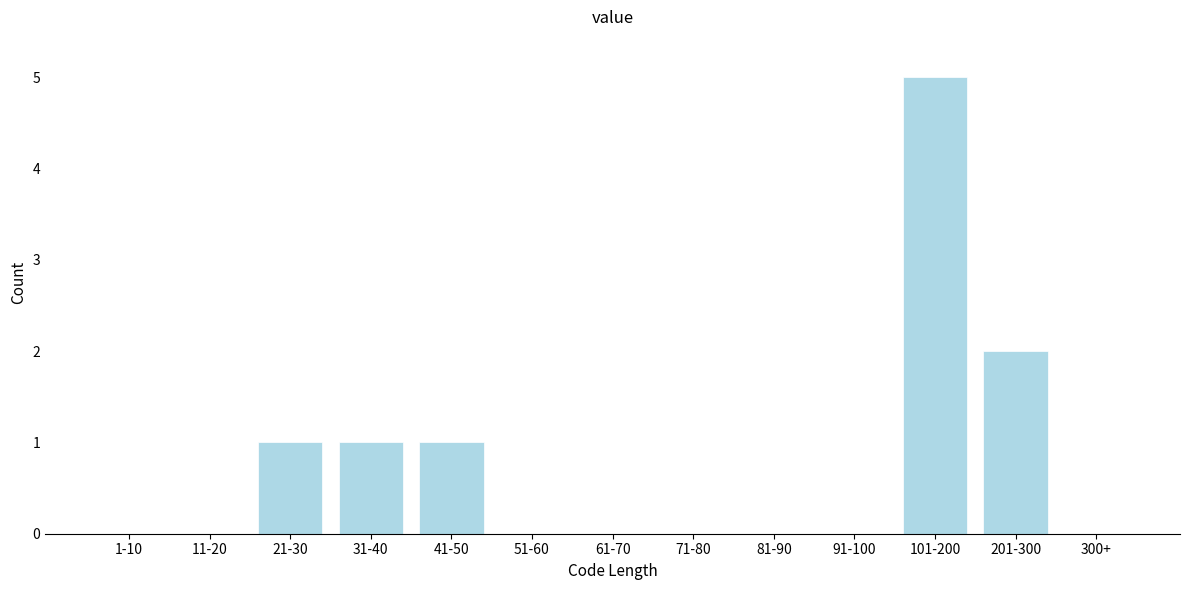

Reading right to left, transcribe all the data shown in this chart.

300+=0	201-300=2	101-200=5	91-100=0	81-90=0	71-80=0	61-70=0	51-60=0	41-50=1	31-40=1	21-30=1	11-20=0	1-10=0